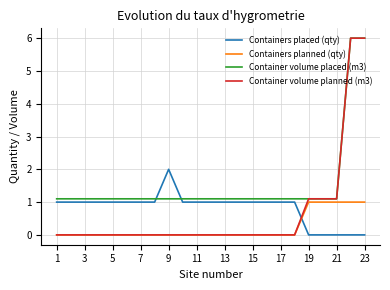

Which series has the largest range (max minus min)?

Container volume planned (m3)